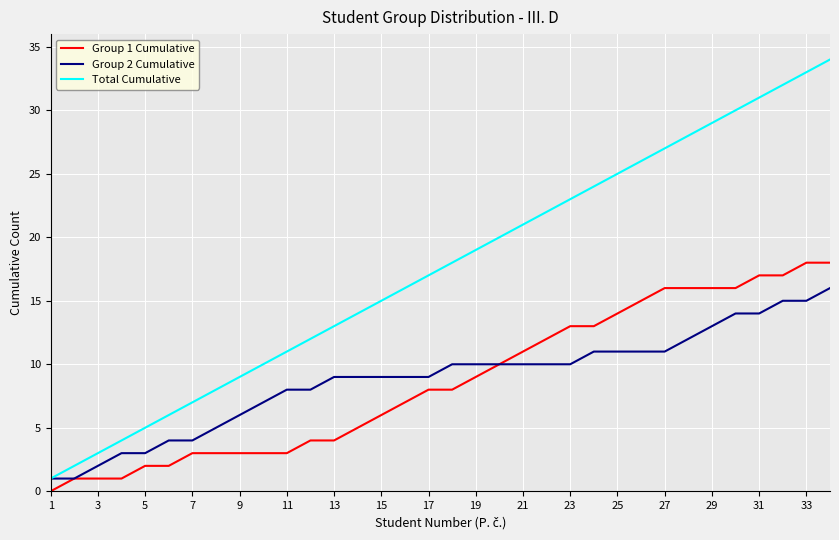

True or false: Group 1 Cumulative and Total Cumulative cross at least once.

False